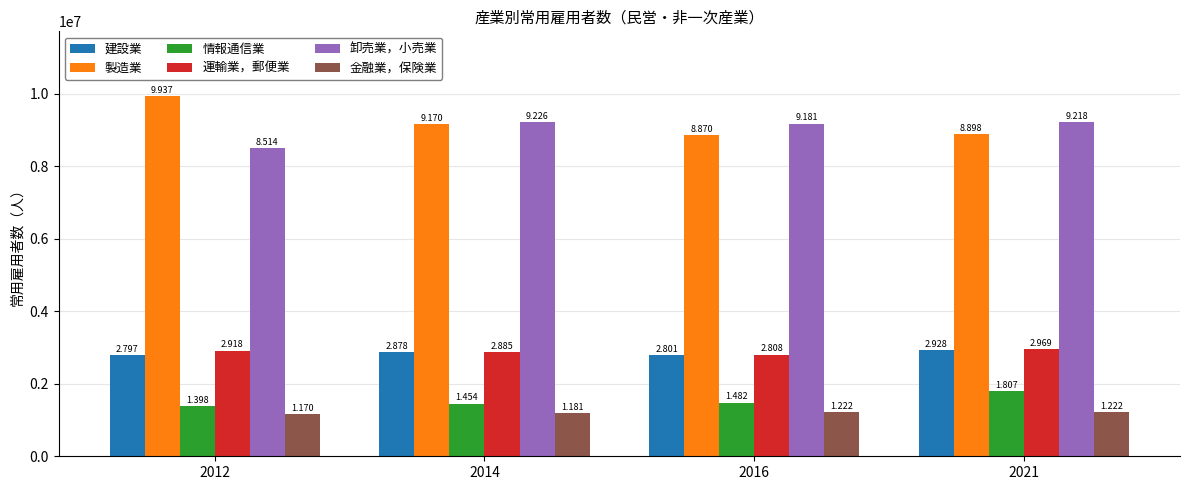

What are all the series names shown in the legend?

建設業, 製造業, 情報通信業, 運輸業，郵便業, 卸売業，小売業, 金融業，保険業